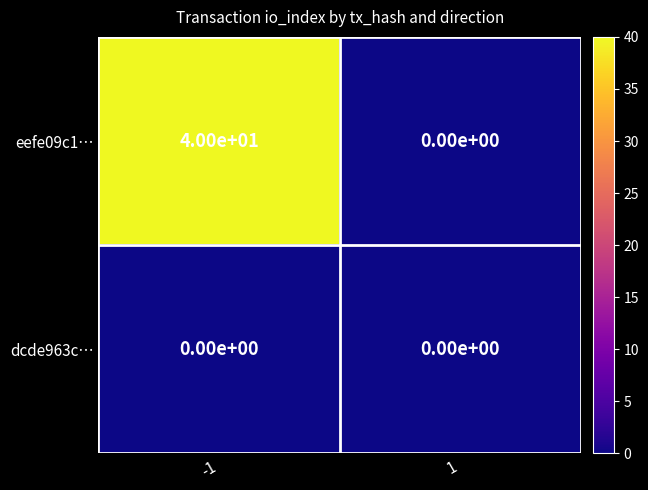

Rank the series at -1 from highest to lowest value.

eefe09c1…, dcde963c…